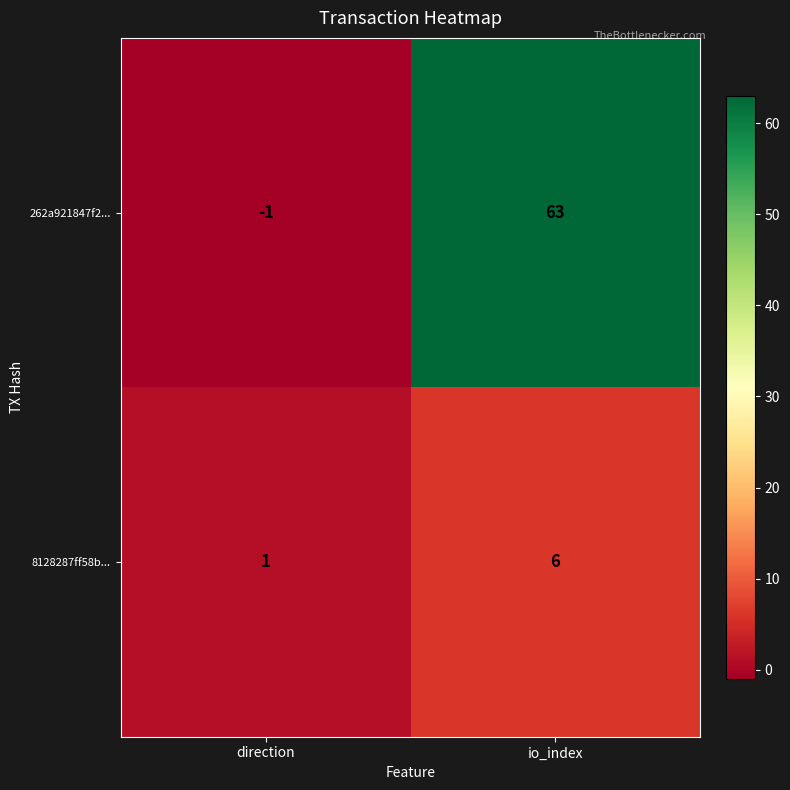

How many categories are shown in the chart?

2